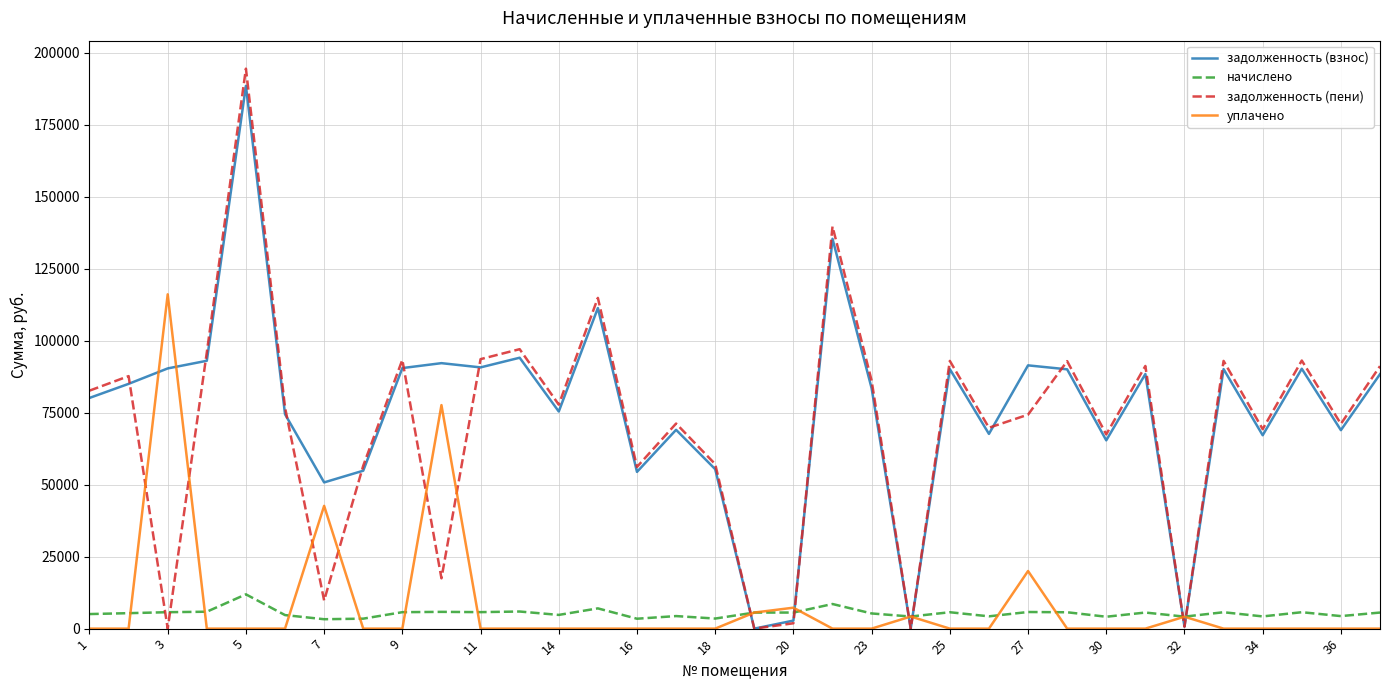

What is the highest value of the задолженность (пени) series?

194419.2